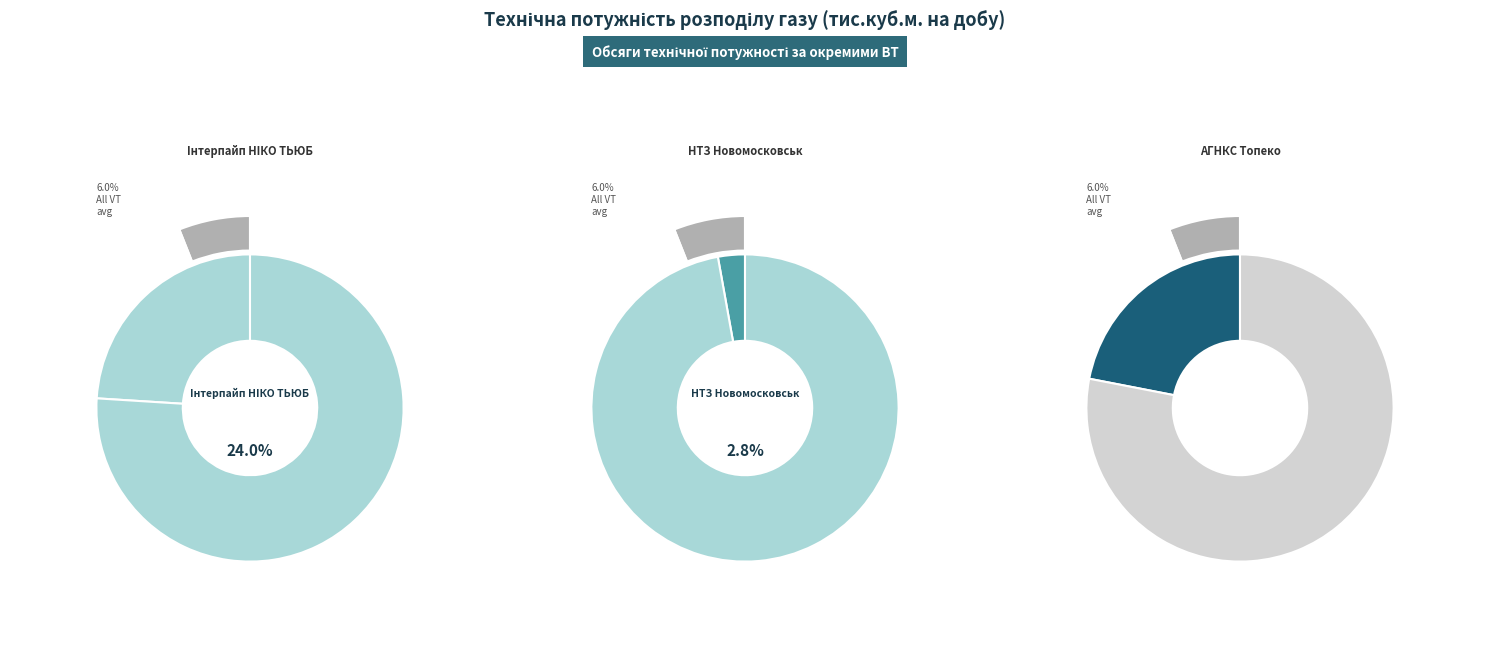

True or false: АГНКС Алекс i К (Луначарськ) accounts for 1% of the total.

False